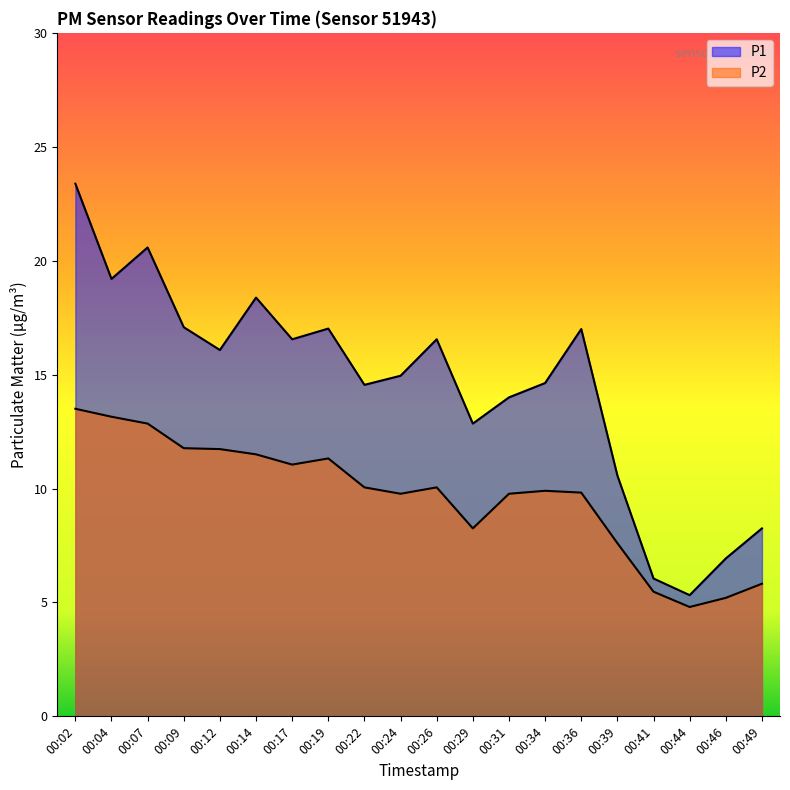

Read the P2 value at 00:39.

7.6